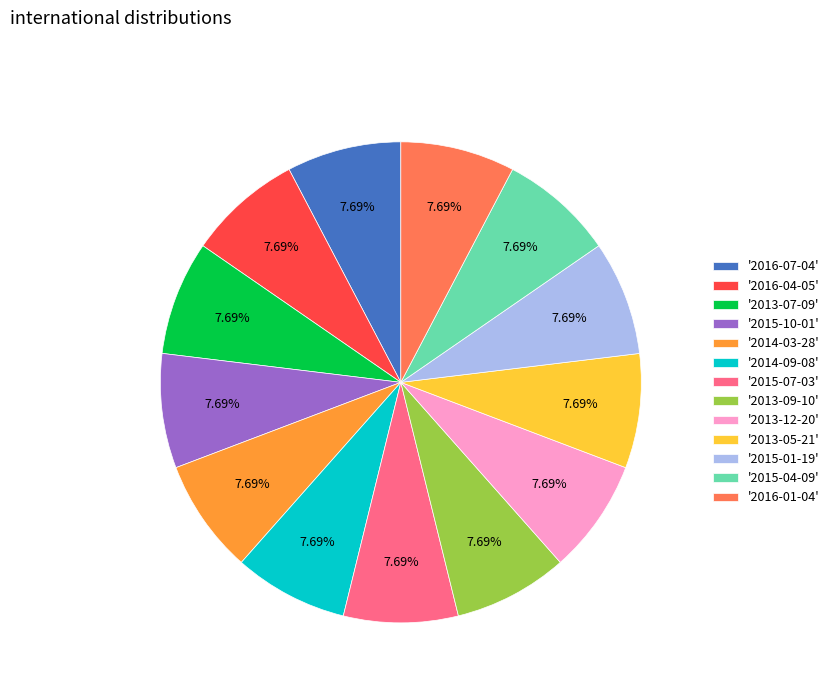

Do '2016-04-05' and '2015-07-03' together represent more than half of the pie?

No